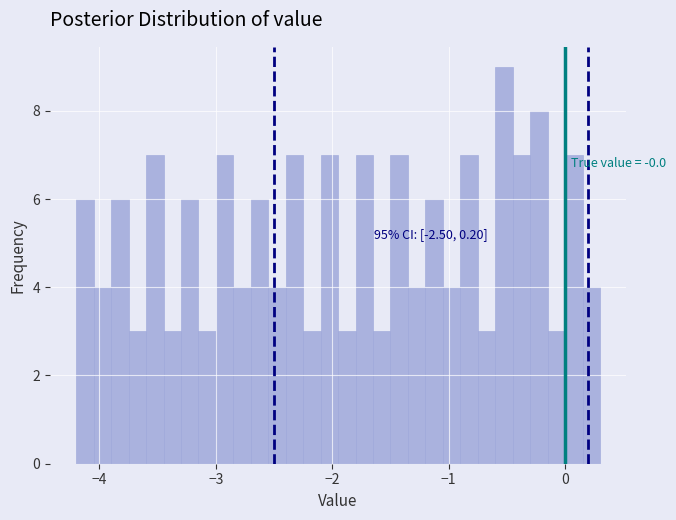

Around what value on the x-axis is the tallest bar? Give the approximate position of its centre, as read against the axis.

-0.5